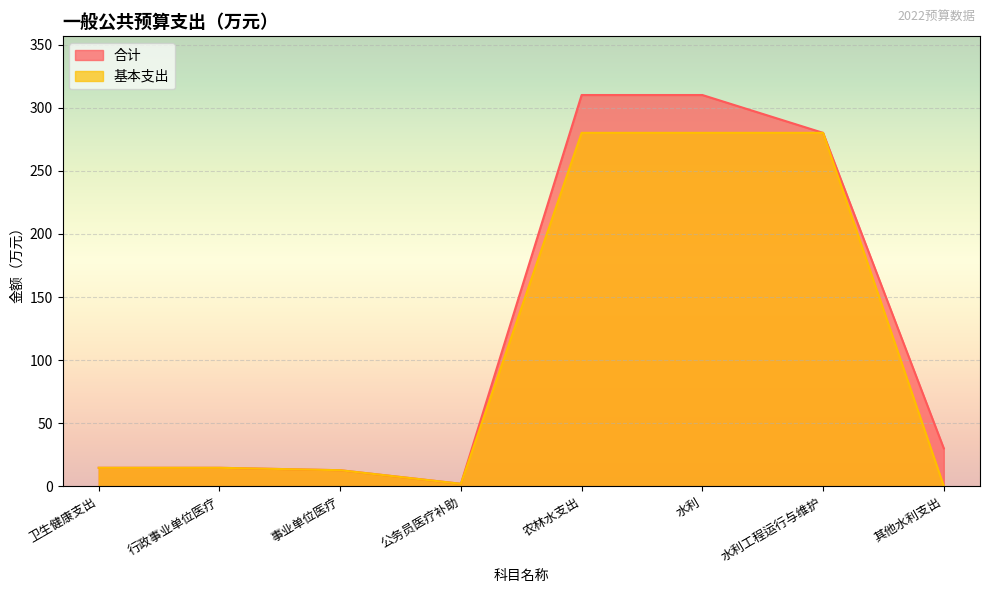

Reading left to right, what are all the values shown in this chart?

合计: 14.6	14.6	12.7	1.9	310.2	310.2	280.2	30.0
基本支出: 14.6	14.6	12.7	1.9	280.2	280.2	280.2	0.0